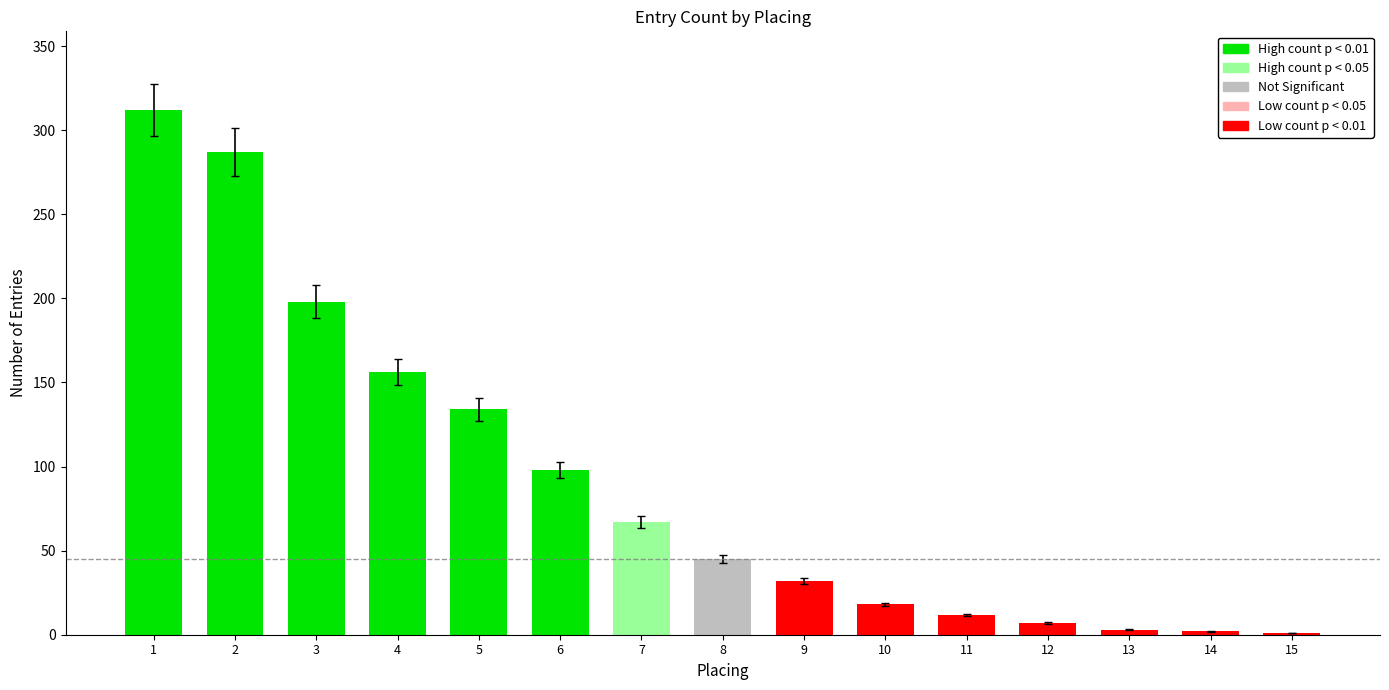

What is the greatest value displayed?

312